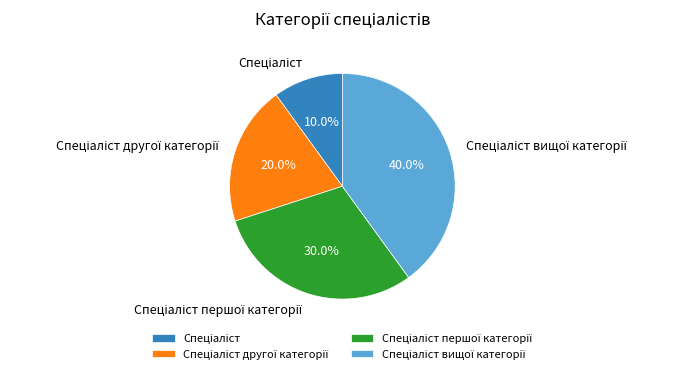

Is there a majority slice in this chart?

No